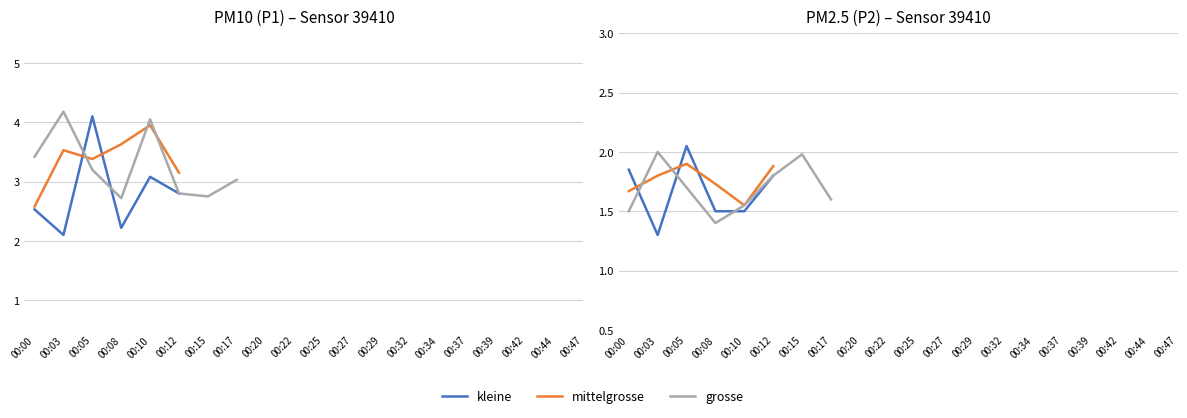

True or false: P1 has more than 1 points higher than both neighbors.

True